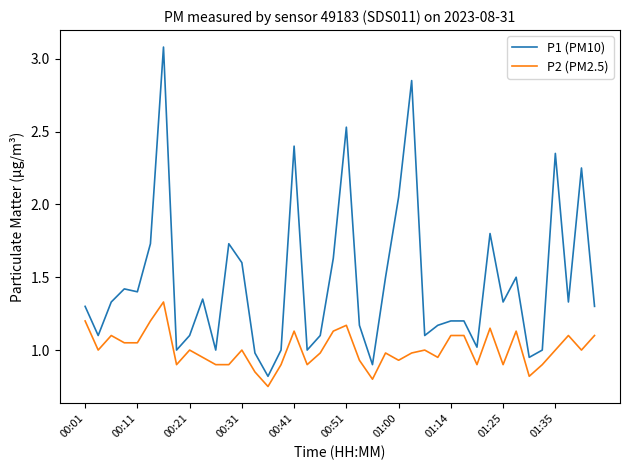

At how many categories does at least one series exceed 2?

7